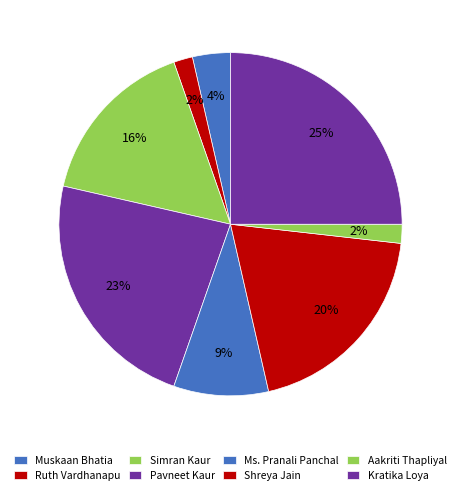

What is the total percentage of Pavneet Kaur and Kratika Loya?

48.2%